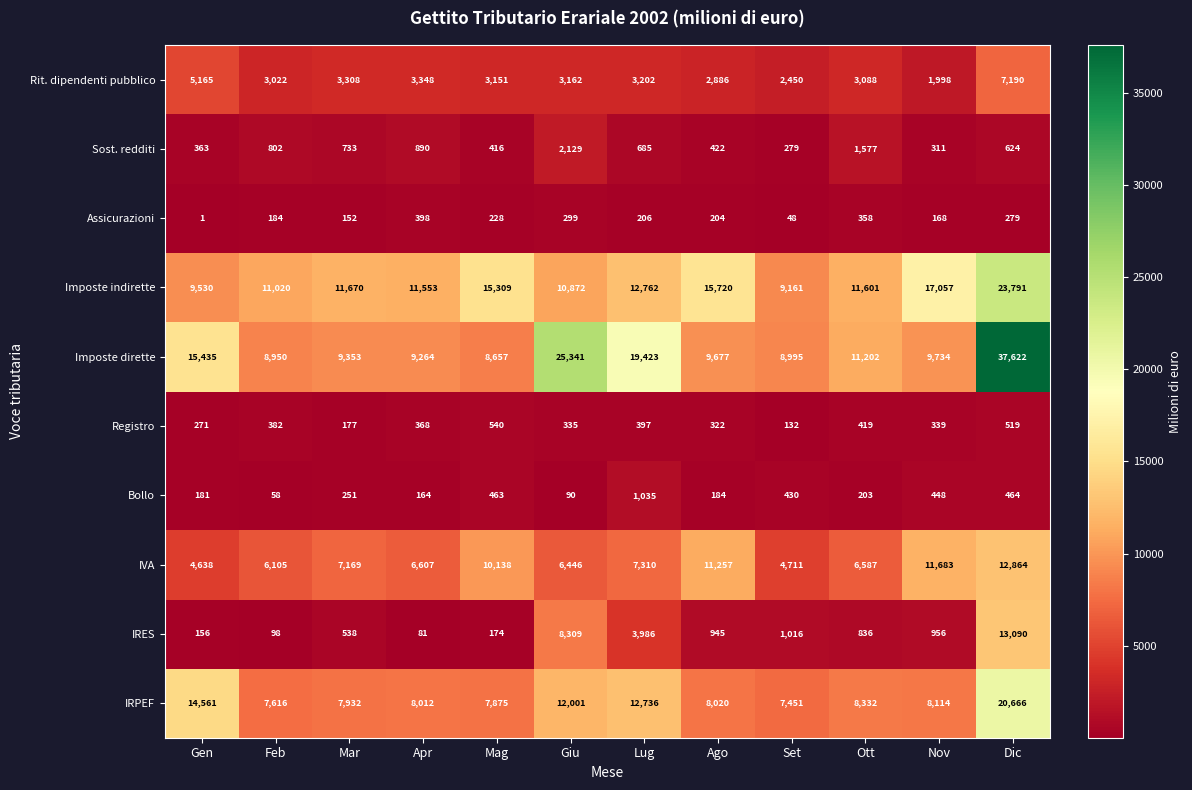

What is the sum of the Imposte dirette values at Gen and Ago?

25112